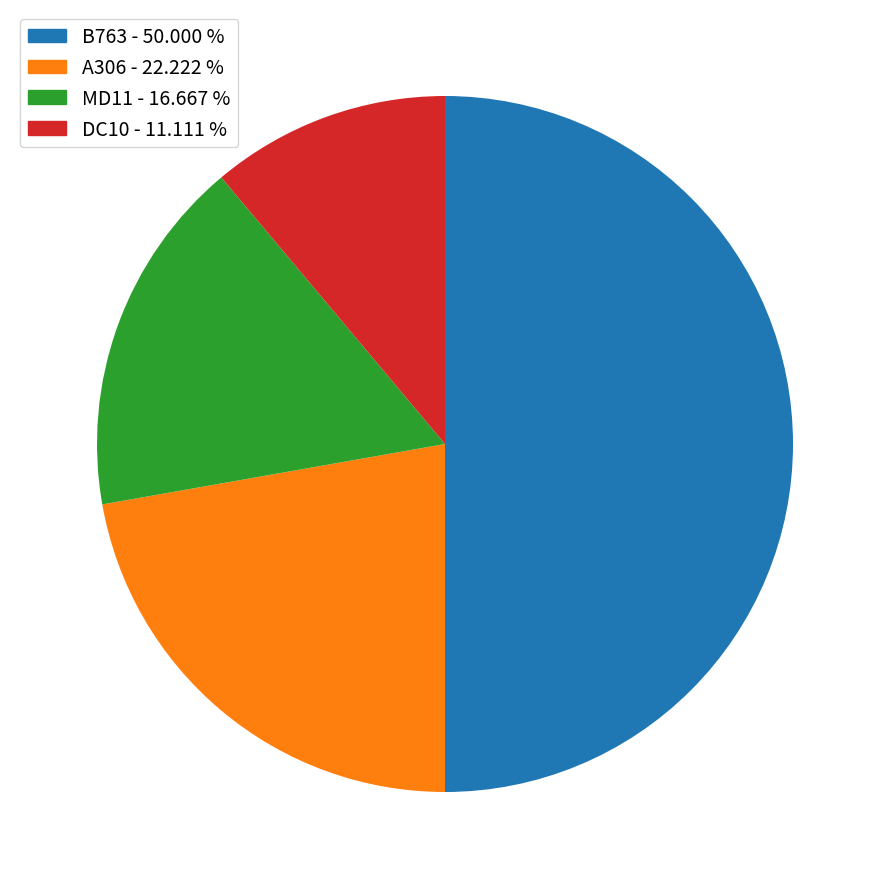

How many segments does this pie chart have?

4